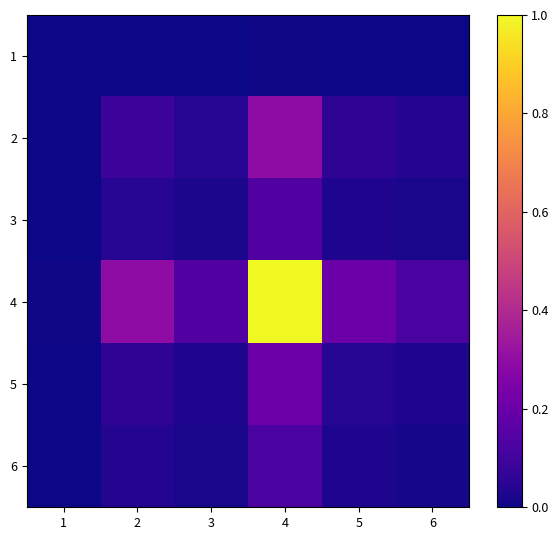

At which category is the sum across all series the highest?

4